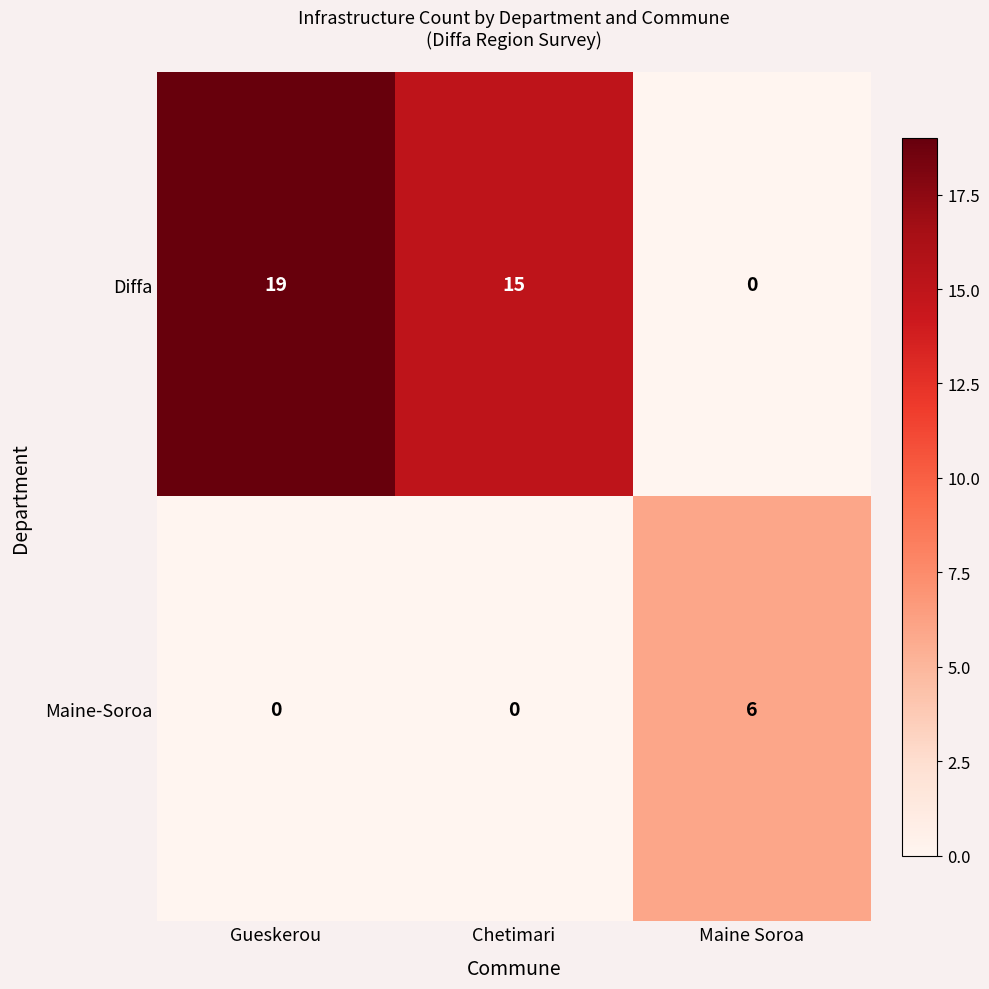

Count the number of data series in this chart.

2